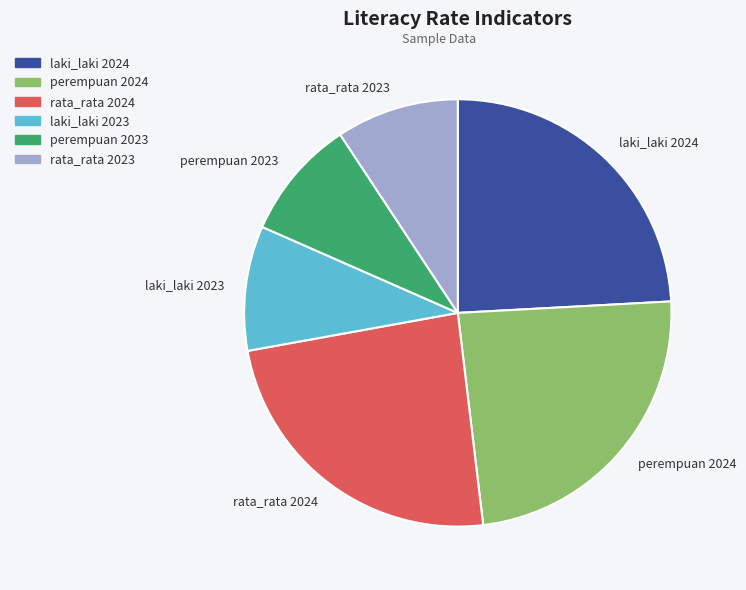

Approximately how many times larger is the value at rata_rata 2023 compared to laki_laki 2023?

1.0